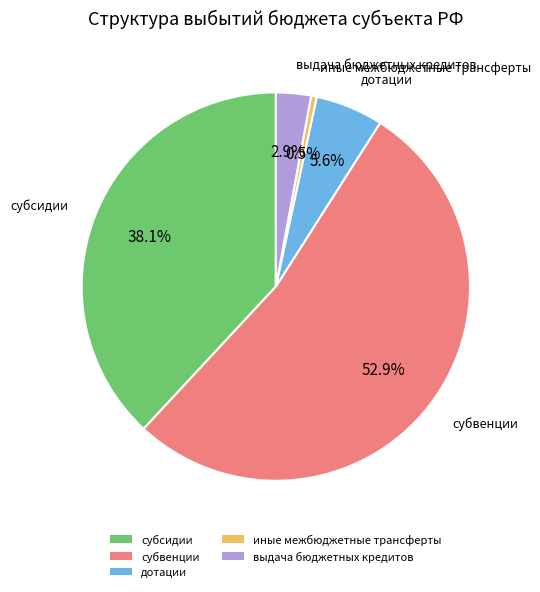

To the nearest percent, what is the combined percentage of субвенции and субсидии?

91%